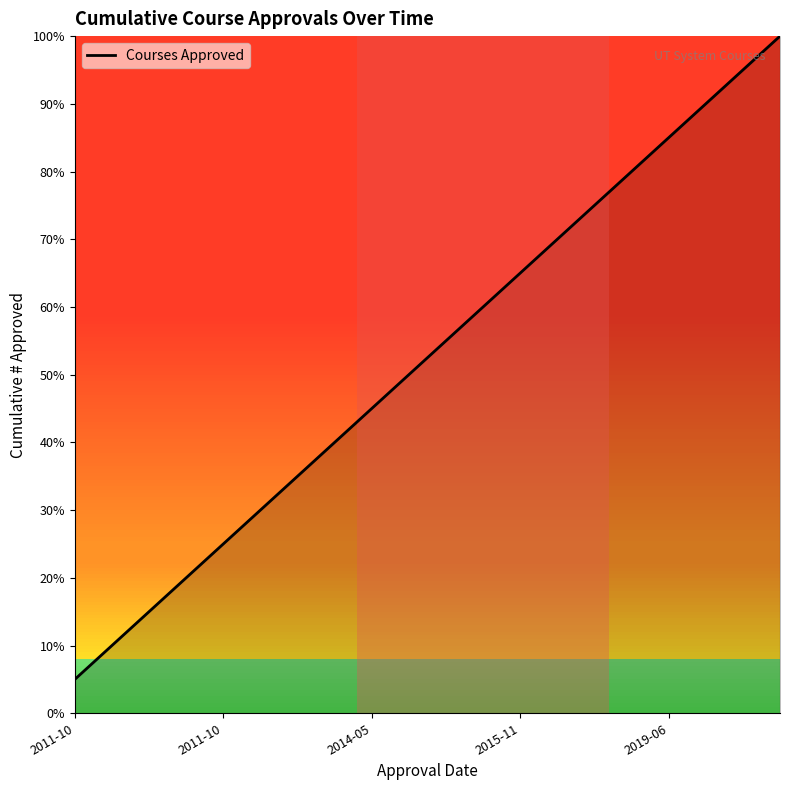

Which category has the lowest value across all series?

2011-10